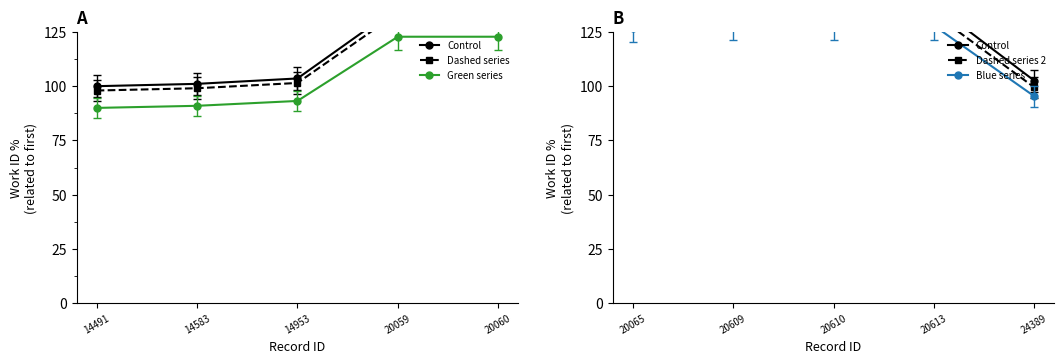

True or false: Green series has a value of 51.9 at 14953.

False